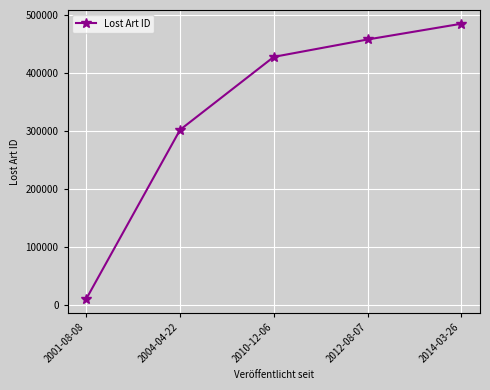

What is the change in value from 2010-12-06 to 2012-08-07?

+29969